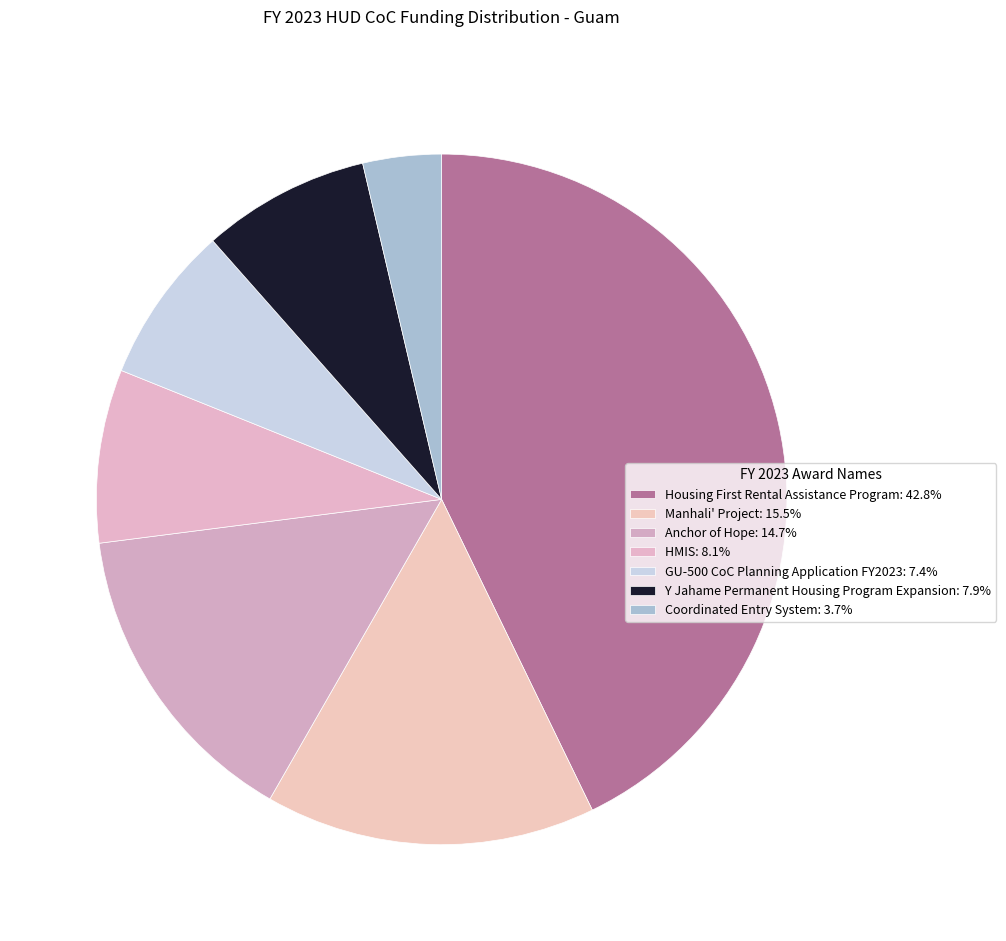

Rank the categories by value from highest to lowest.

Housing First Rental Assistance Program, Manhali' Project, Anchor of Hope, HMIS, Y Jahame Permanent Housing Program Expansion, GU-500 CoC Planning Application FY2023, Coordinated Entry System